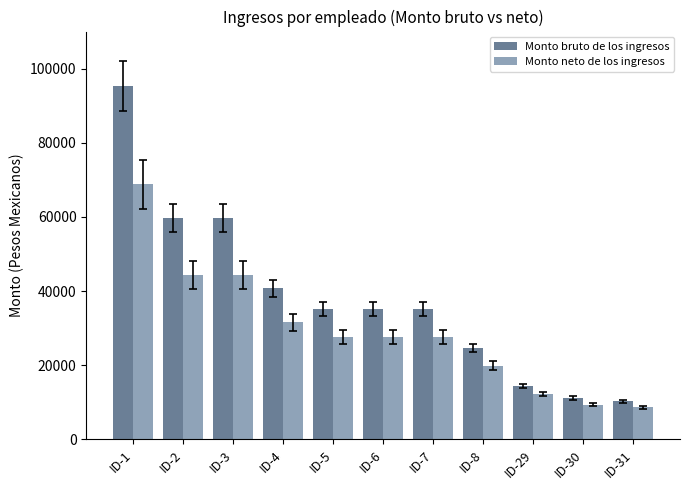

Which label corresponds to the largest value in the chart?

ID-1